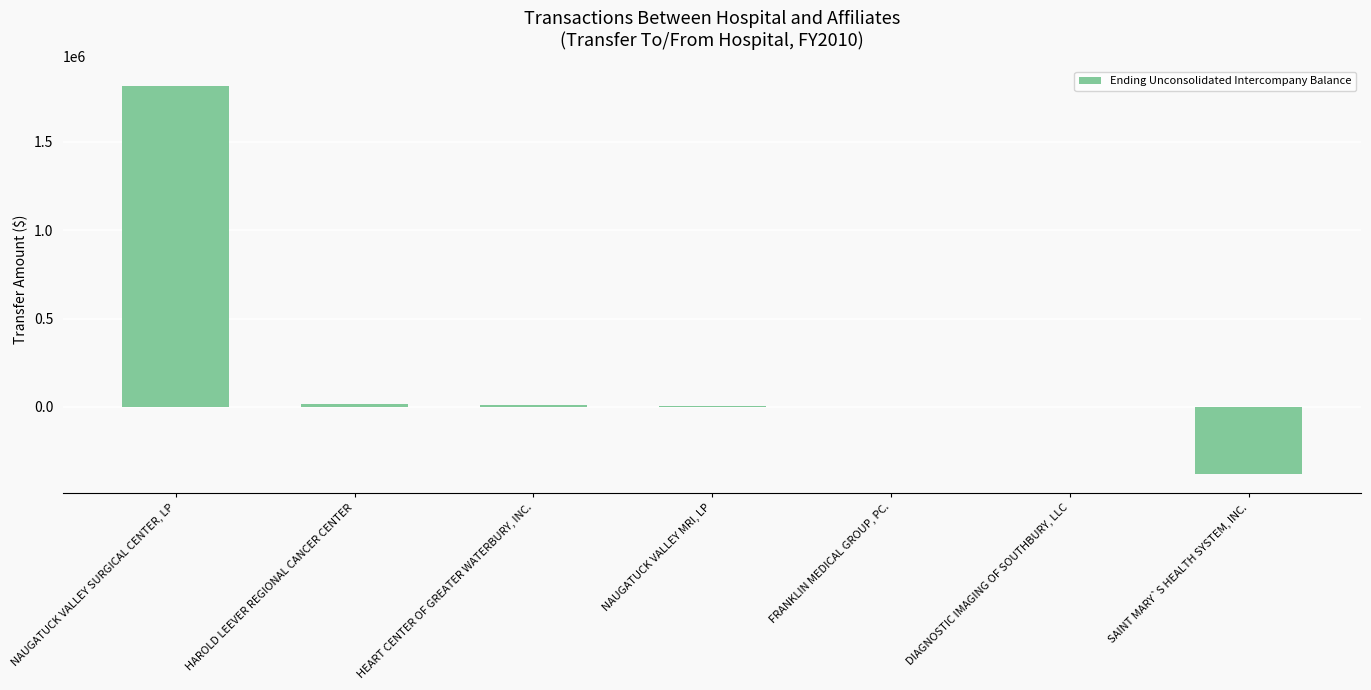

What is the greatest value displayed?

1817860